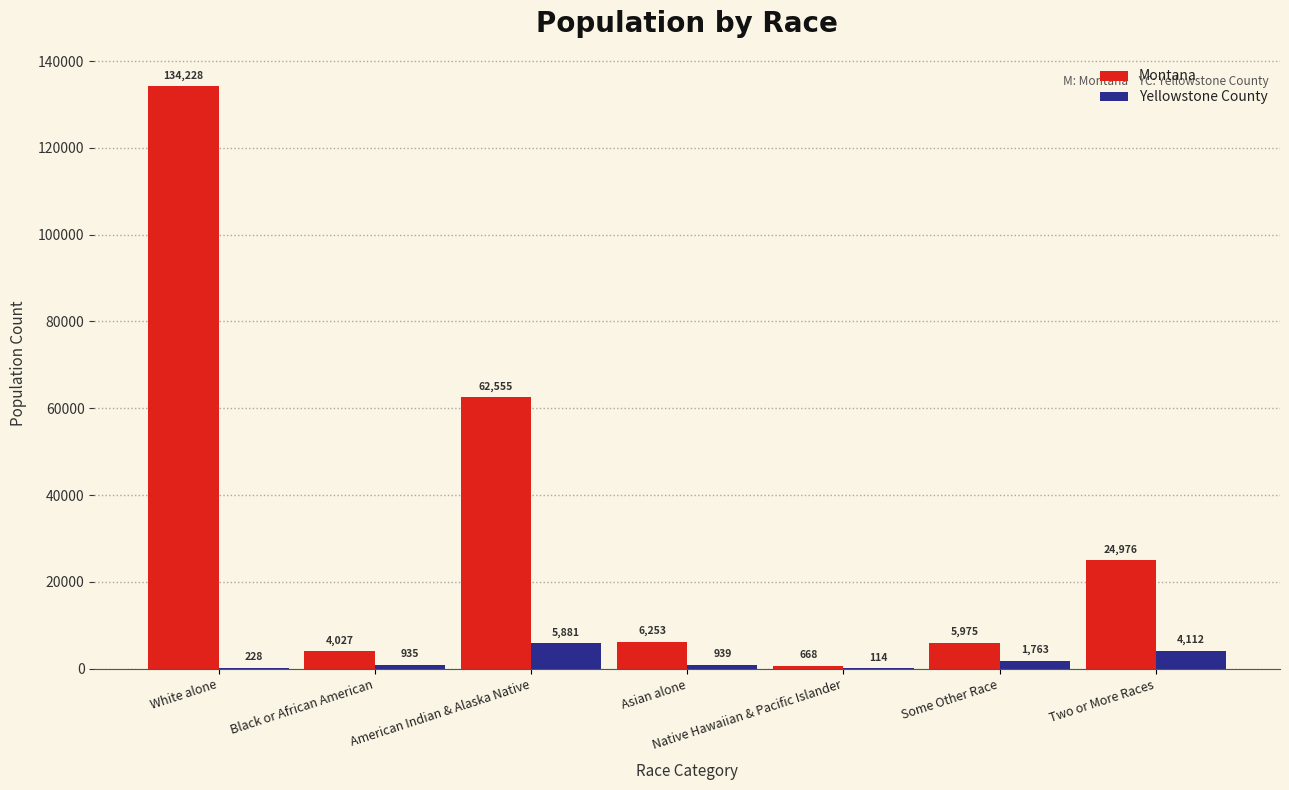

What is the greatest value displayed?

134228